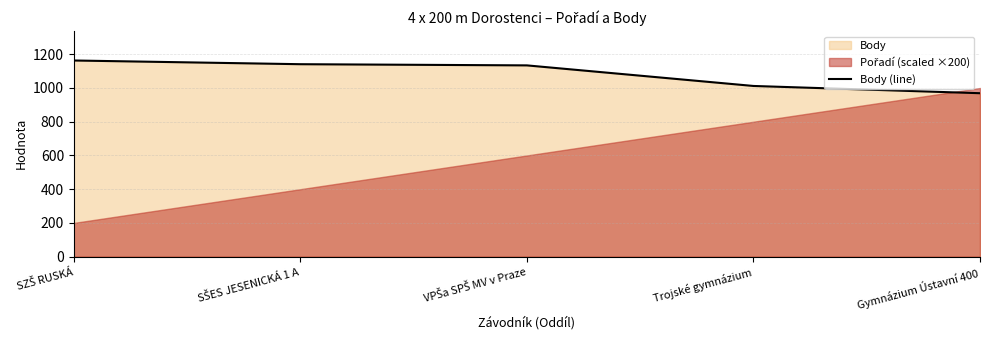

What is the change in value from Trojské gymnázium to Gymnázium Ústavní 400?

-43